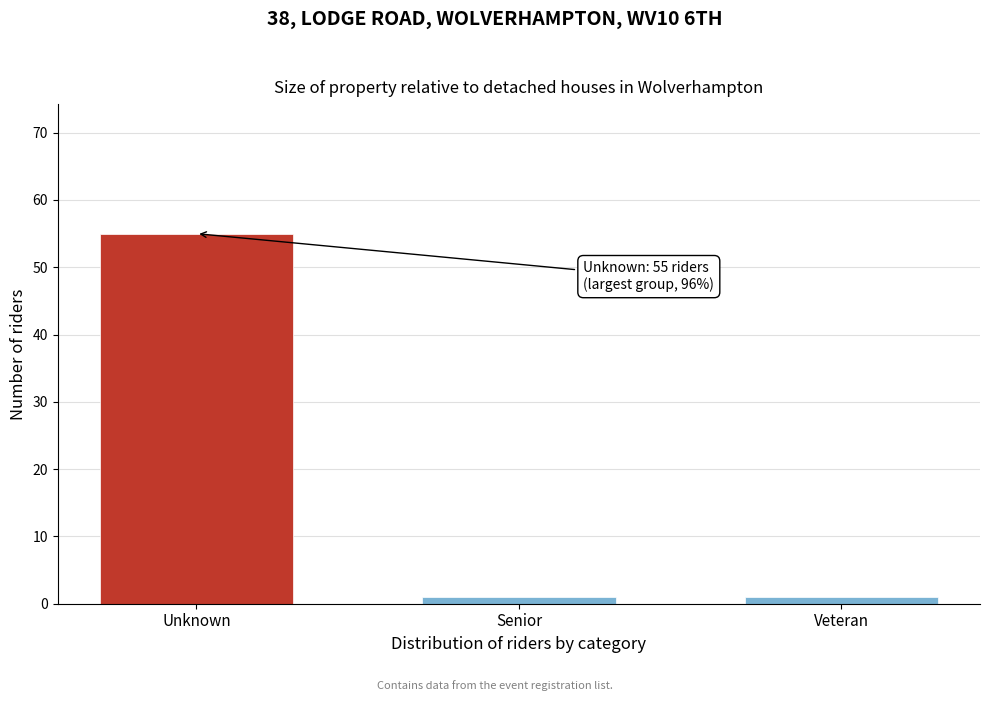

Reading left to right, list all the values displayed in this chart.

55	1	1